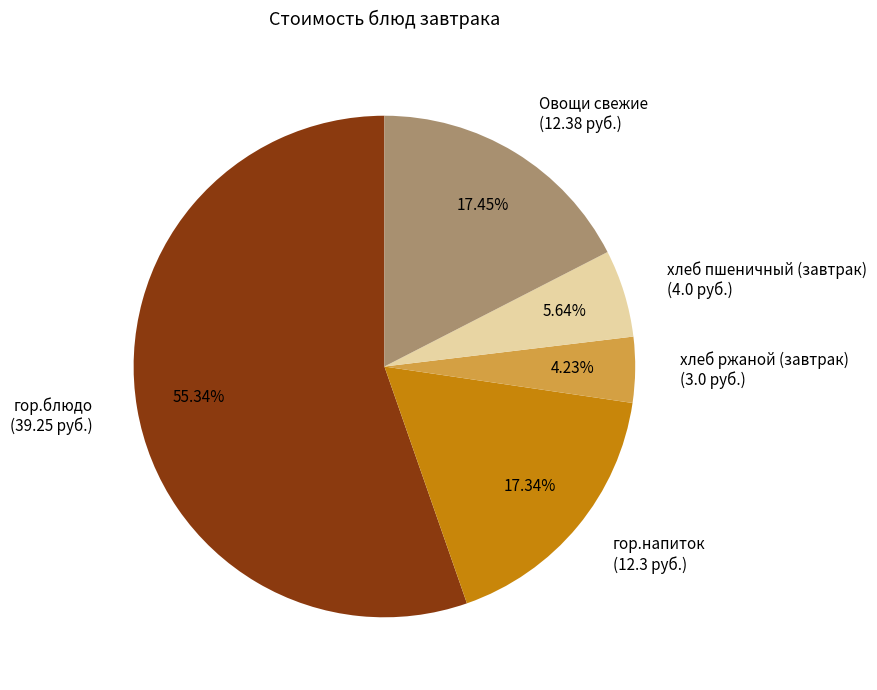

Is гор.блюдо the majority of the pie?

Yes